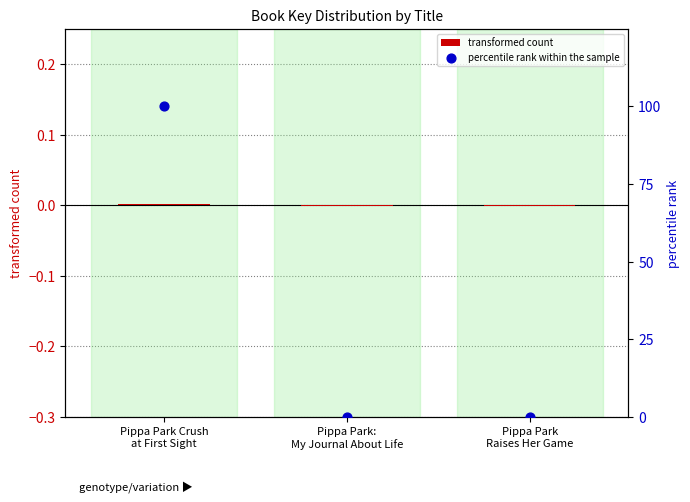

Is the value of transformed count at Pippa Park
Raises Her Game greater than the value of percentile rank within the sample at Pippa Park
Raises Her Game?

No